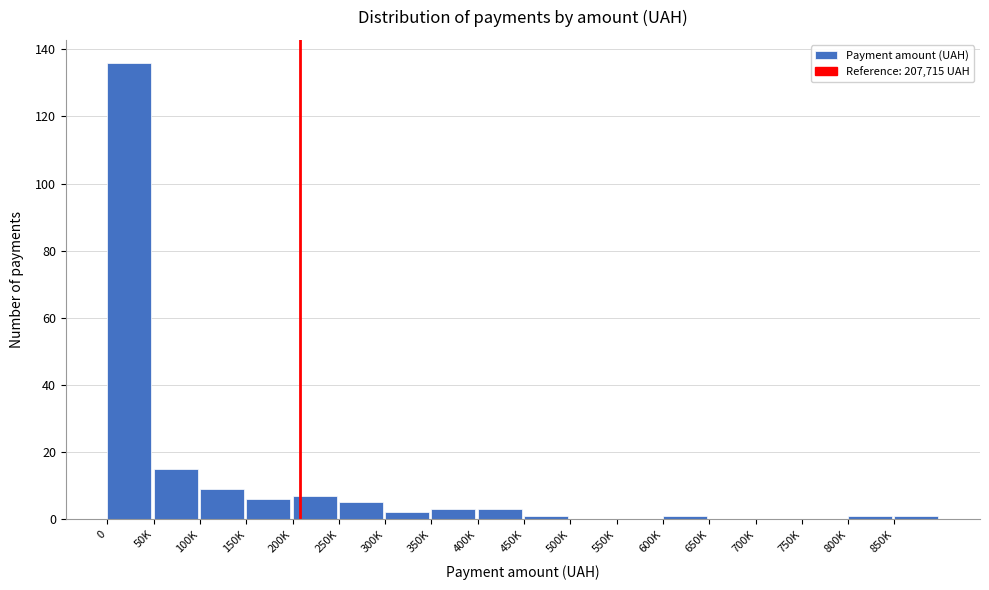

Reading left to right, extract all data points from this chart.

0=136	50K=15	100K=9	150K=6	200K=7	250K=5	300K=2	350K=3	400K=3	450K=1	500K=0	550K=0	600K=1	650K=0	700K=0	750K=0	800K=1	850K=1